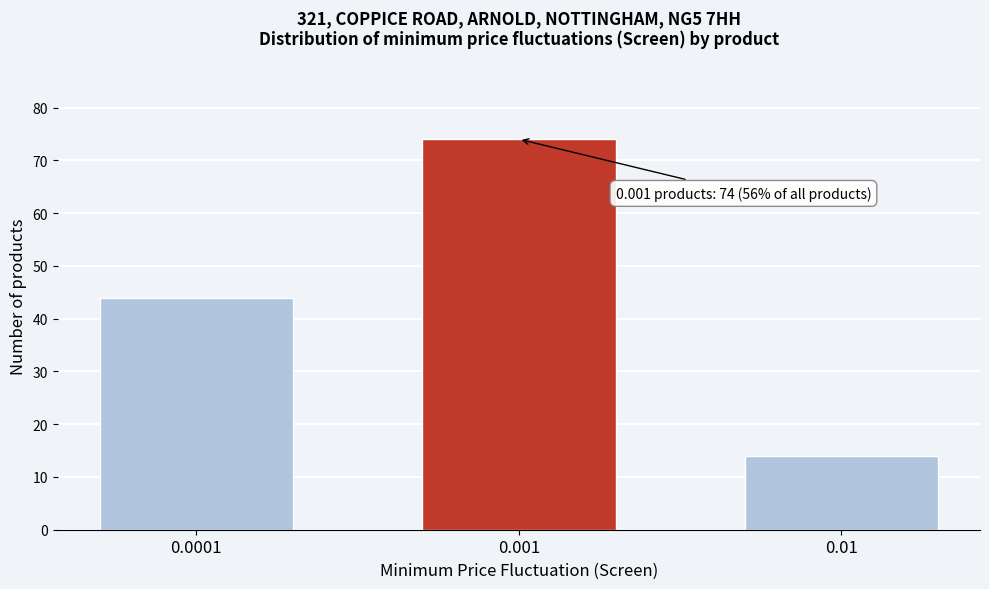

Reading left to right, list all the values displayed in this chart.

44	74	14